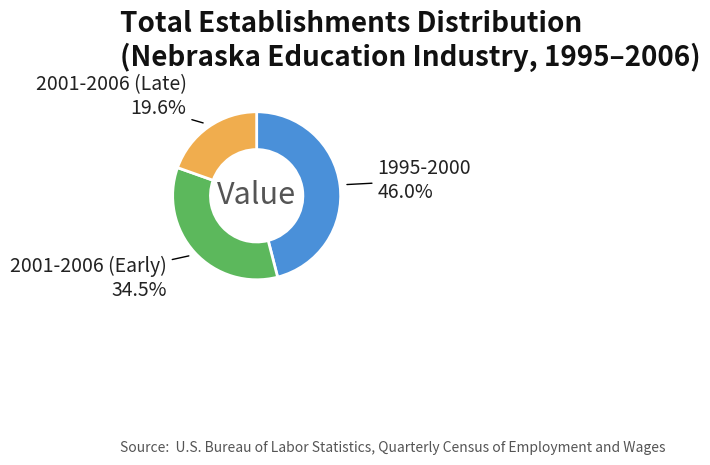

To the nearest percent, what is the average slice percentage?

33%